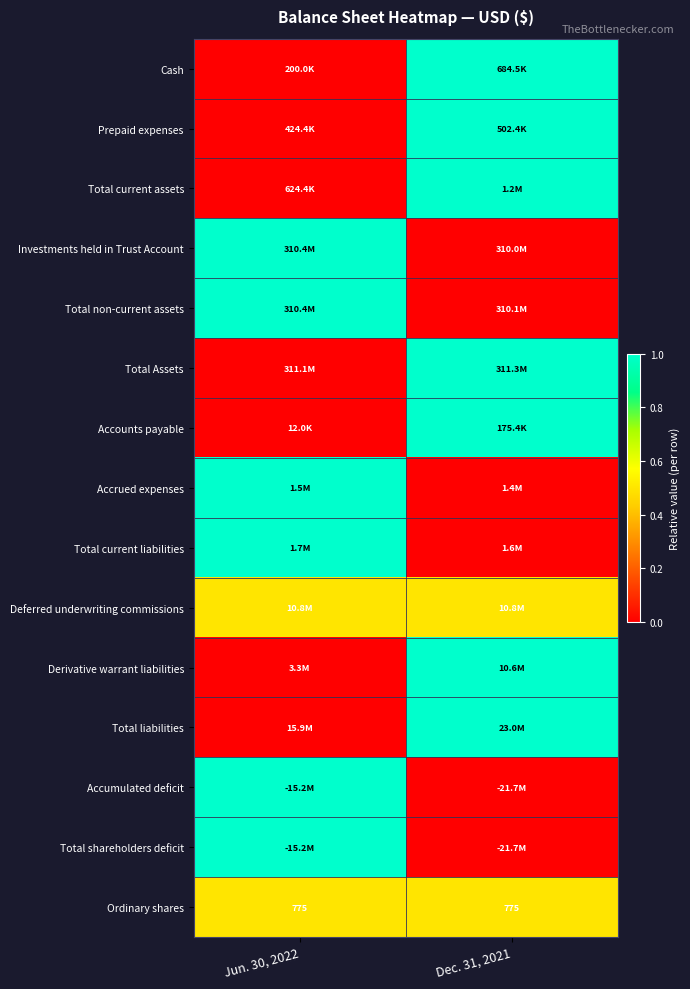

The Ordinary shares series shows 775.0 at Jun. 30, 2022. True or false?

True